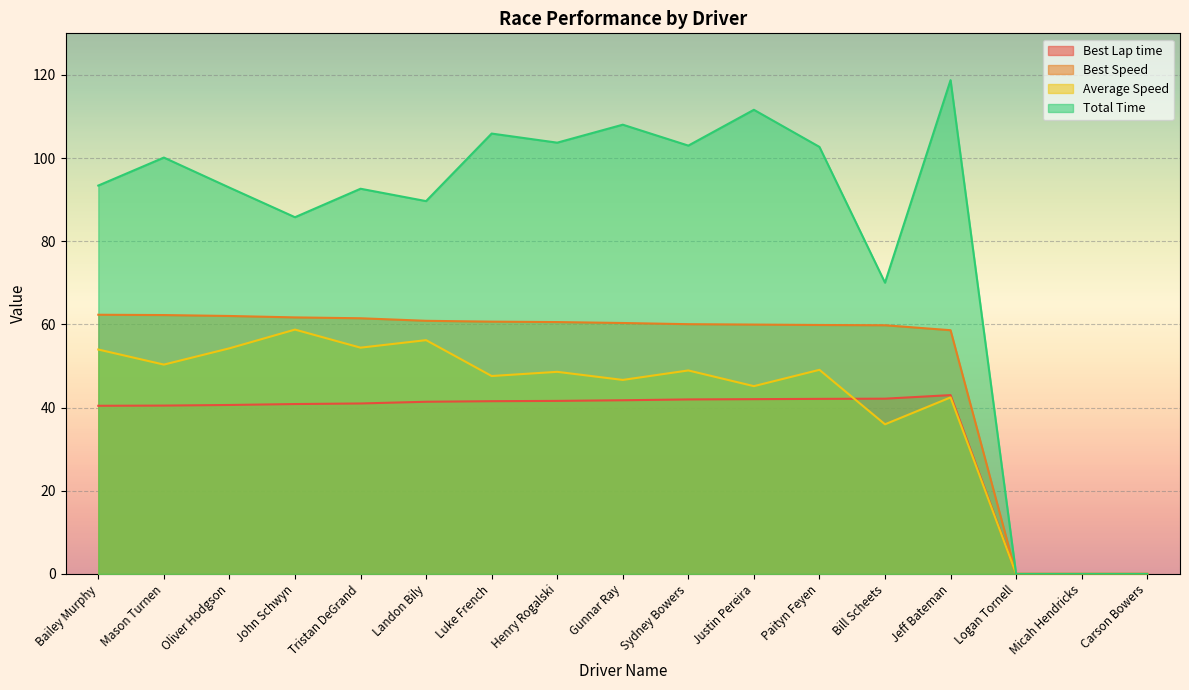

True or false: Best Lap time and Best Speed cross at least once.

False